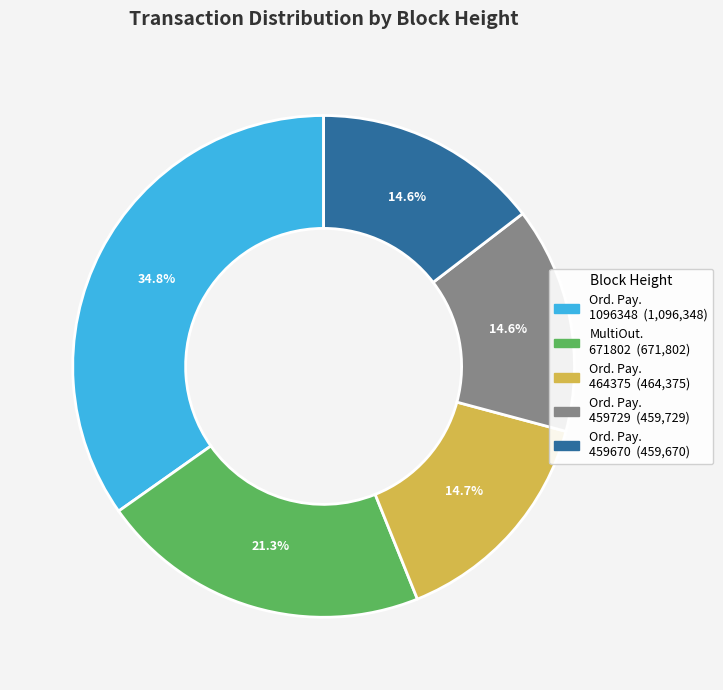

Is there any slice that represents more than half of the pie?

No